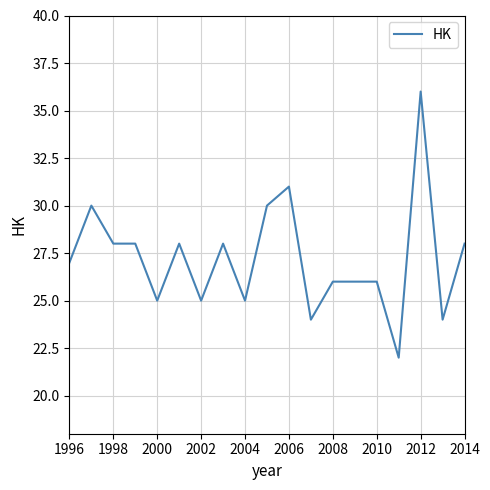

What is the smallest value displayed?

22